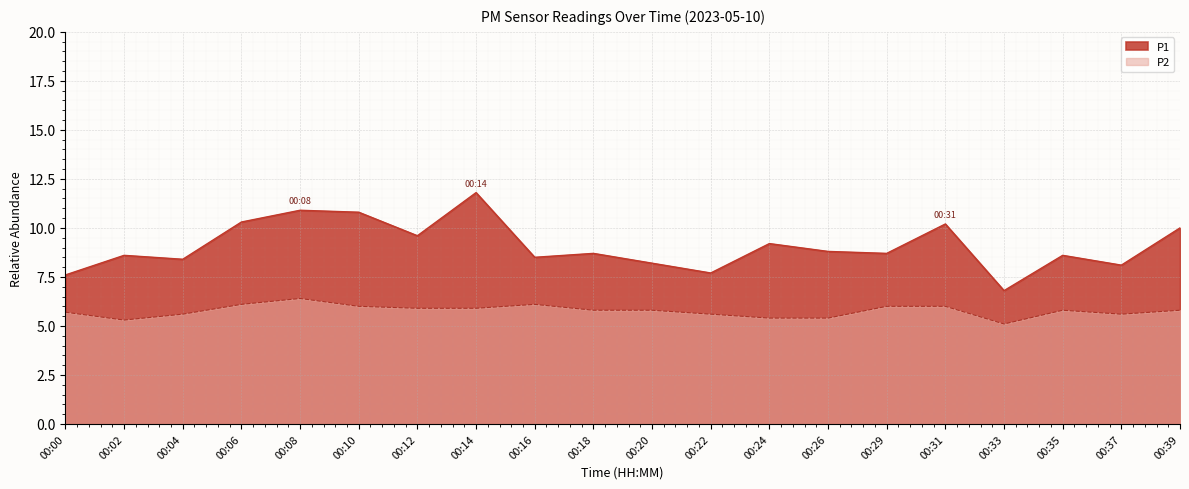

At how many categories does at least one series exceed 7?

19